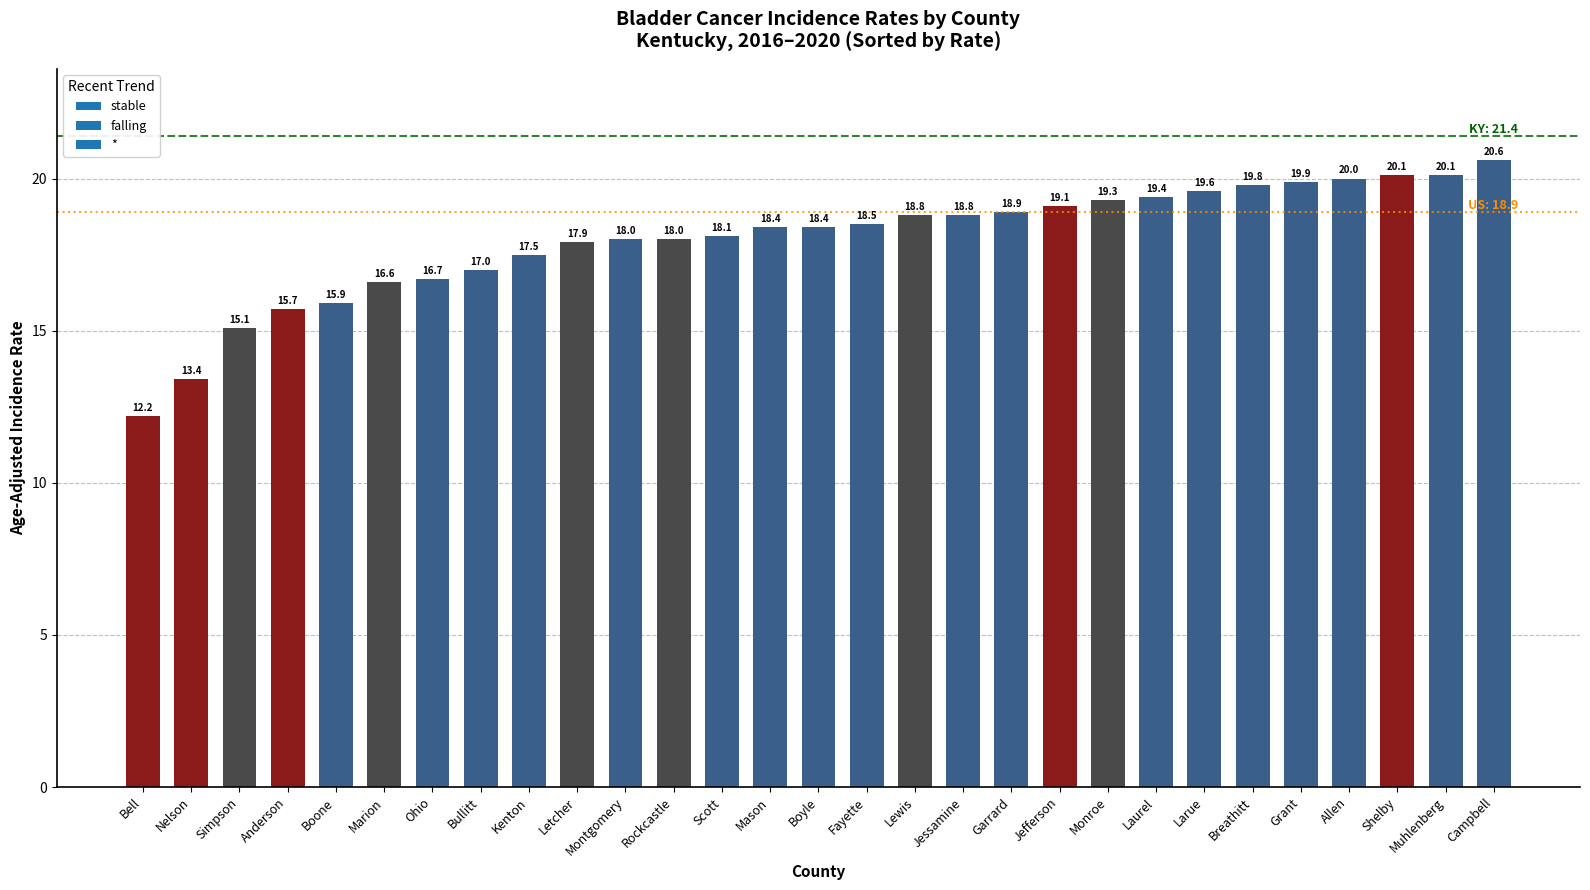

What is the maximum value shown in the chart?

20.6